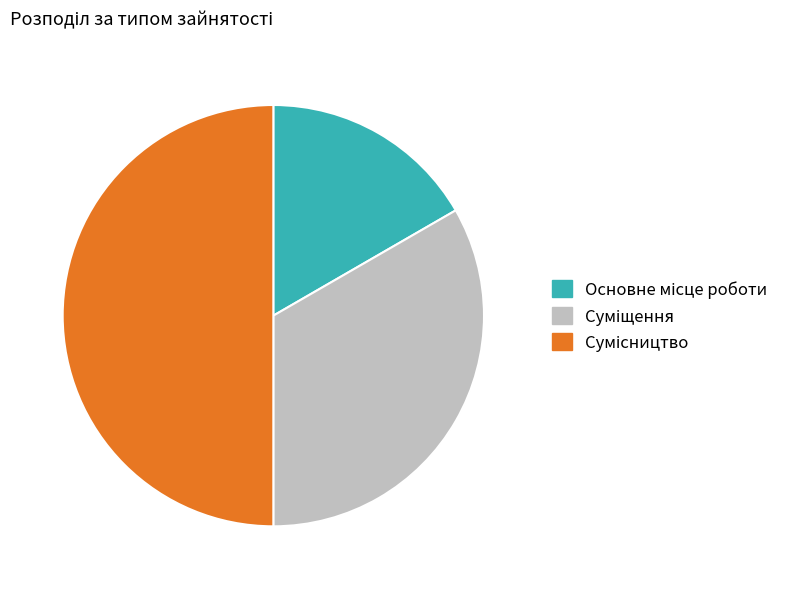

What is the smallest slice in the pie chart?

Основне місце роботи